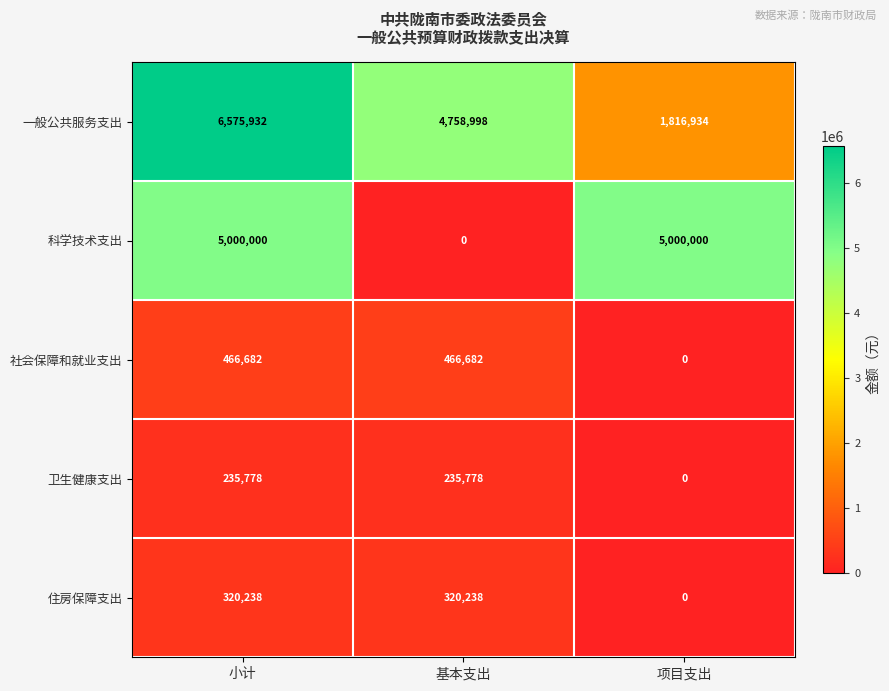

What is the total value across all series at 小计?

12598630